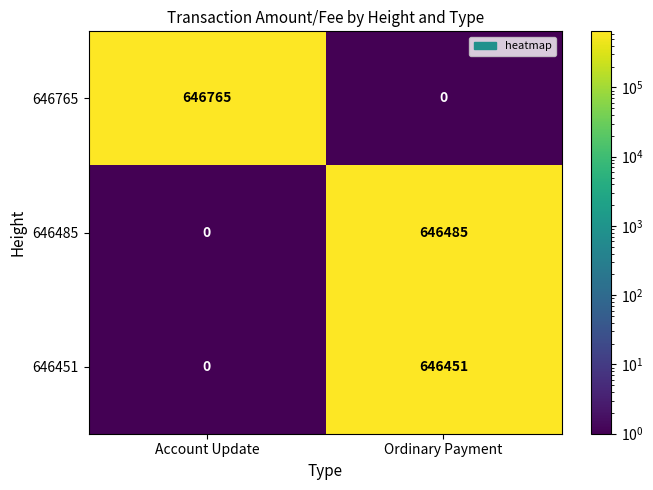

Which series has the largest total across all categories?

646765